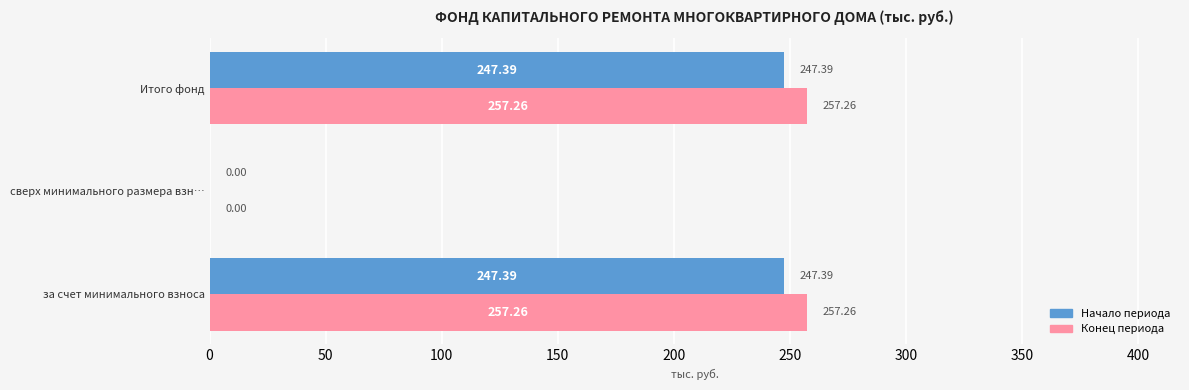

What is the greatest value displayed?

257.3